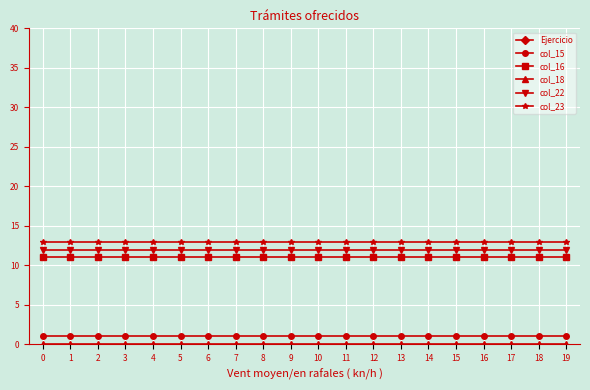

Between 1 and 11, which series saw the biggest shift?

Ejercicio